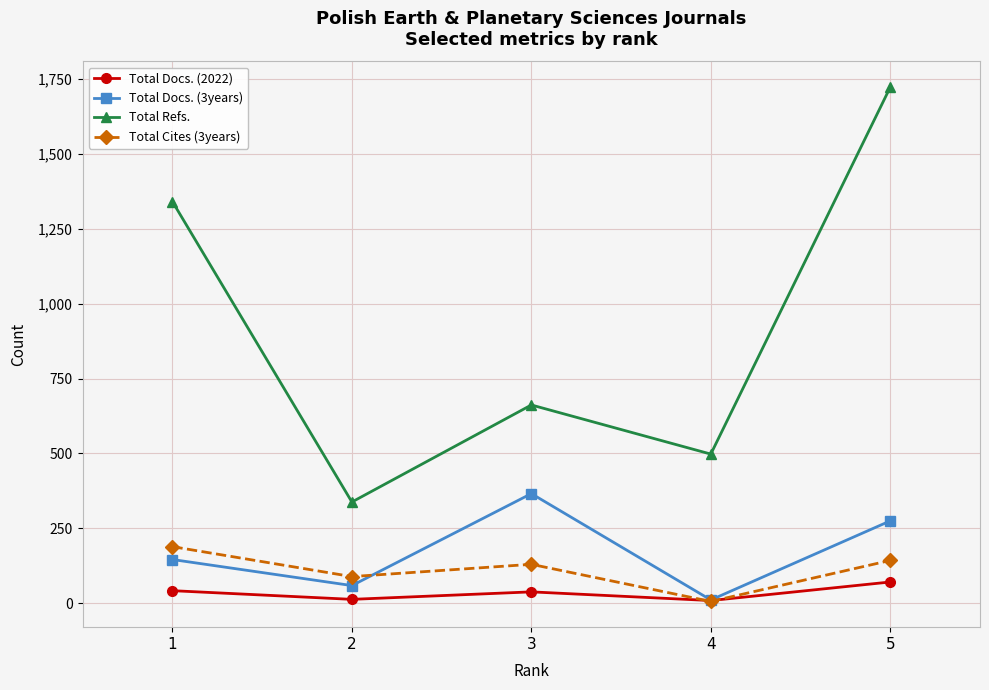

At which category is the sum across all series the highest?

5